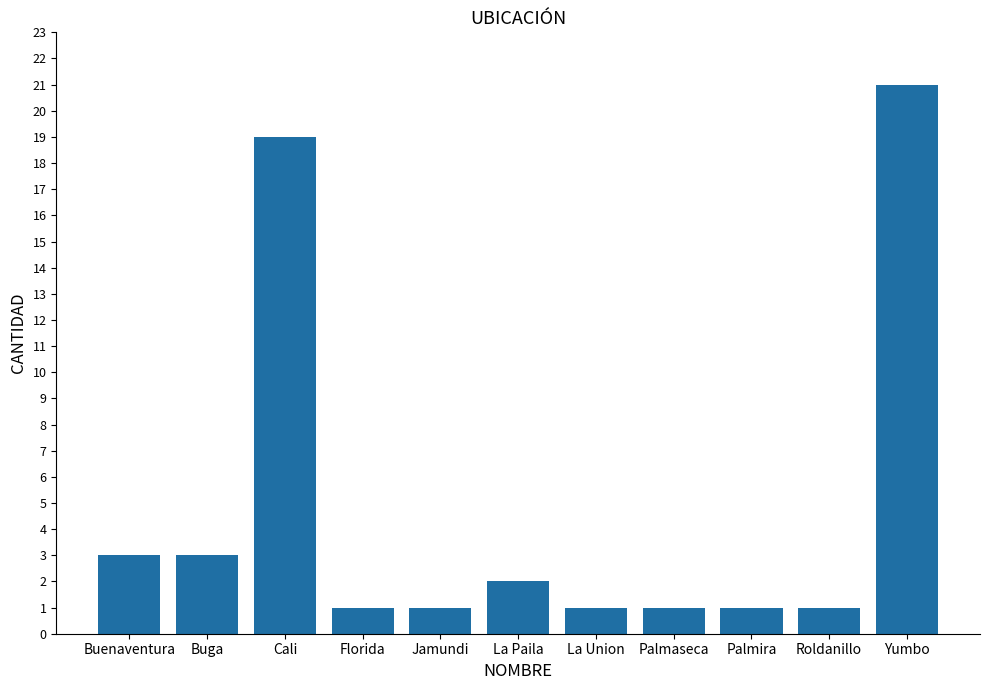

Count the number of categories in the chart.

11